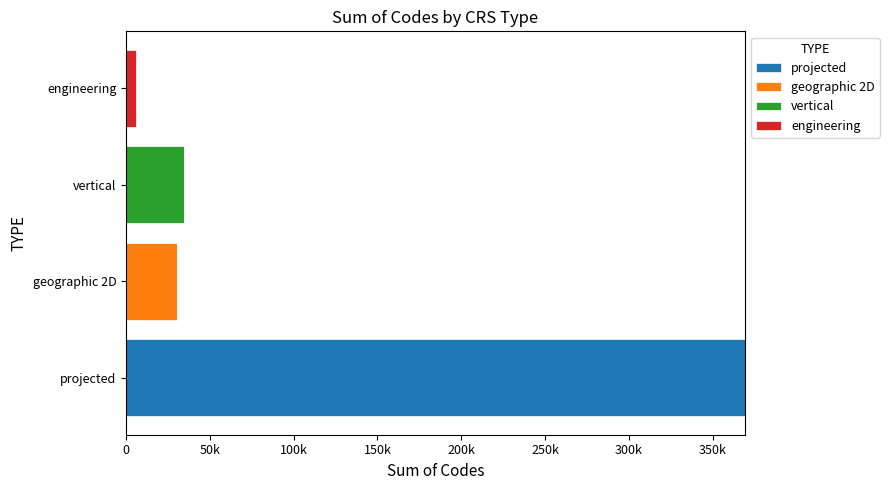

What are all the series names shown in the legend?

projected, geographic 2D, vertical, engineering